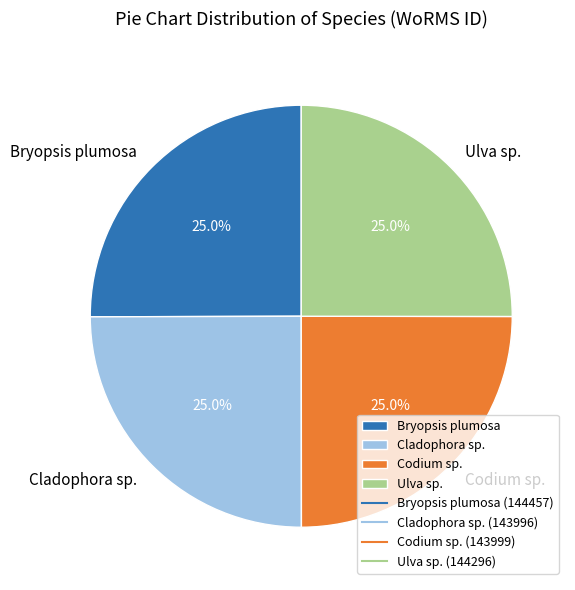

To the nearest percent, what is the combined percentage of Codium sp. and Cladophora sp.?

50%